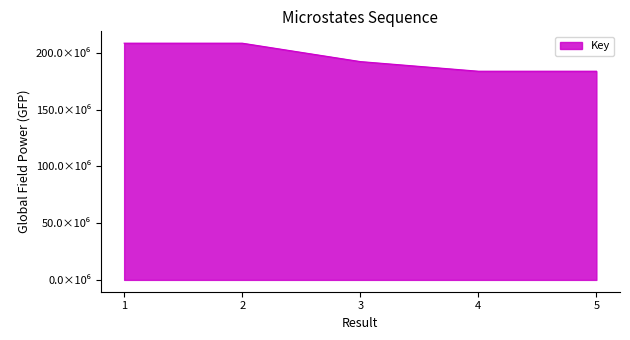

What value does the data have at 5, to the nearest 10?

183882840